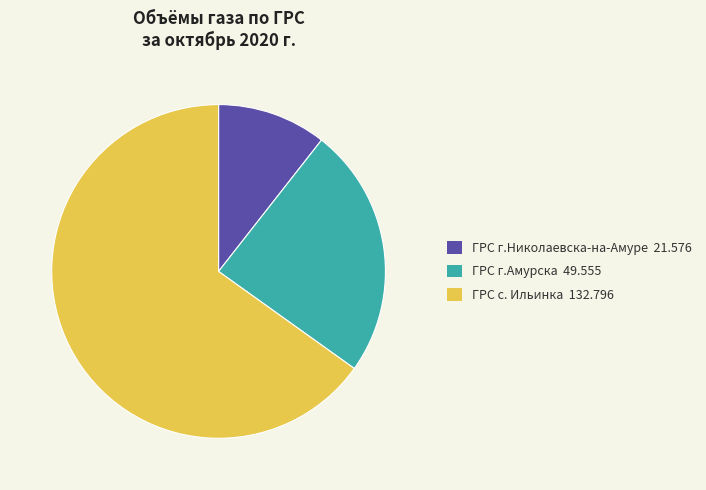

Which category has the biggest portion of the pie?

ГРС с. Ильинка